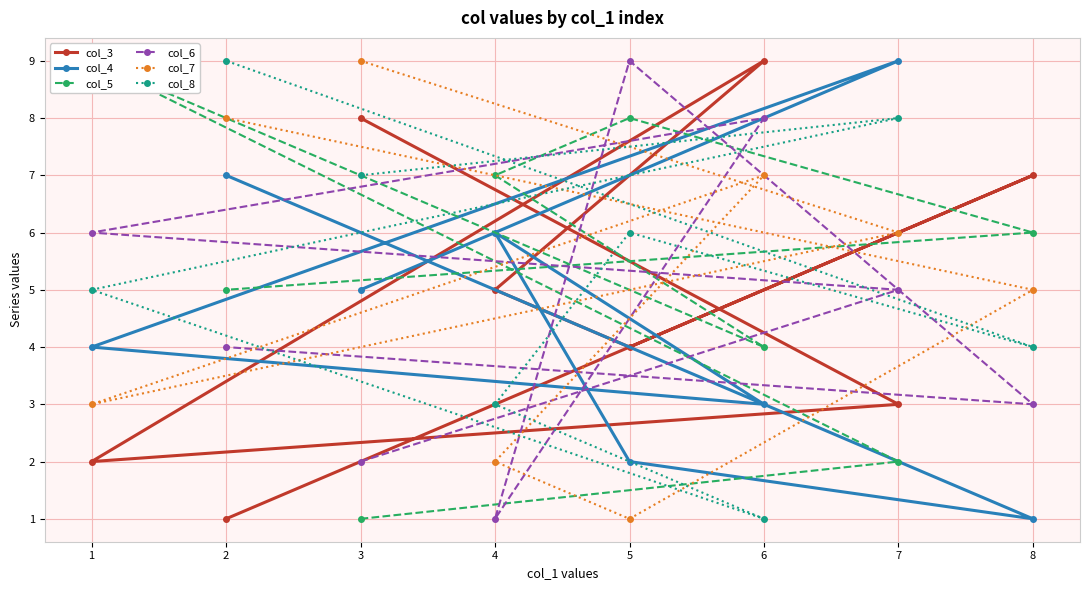

Reading left to right, what are all the values shown in this chart?

col_3: 3=8	7=3	1=2	6=9	4=5	5=4	8=7	2=1
col_4: 3=5	7=9	1=4	6=3	4=6	5=2	8=1	2=7
col_5: 3=1	7=2	1=9	6=4	4=7	5=8	8=6	2=5
col_6: 3=2	7=5	1=6	6=8	4=1	5=9	8=3	2=4
col_7: 3=9	7=6	1=3	6=7	4=2	5=1	8=5	2=8
col_8: 3=7	7=8	1=5	6=1	4=3	5=6	8=4	2=9